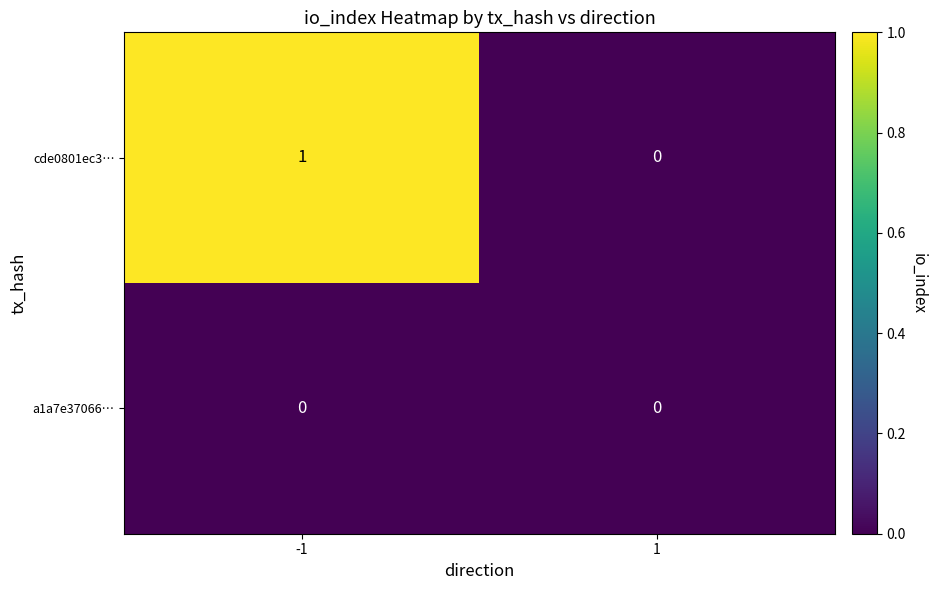

Which series has the largest total across all categories?

cde0801ec3…